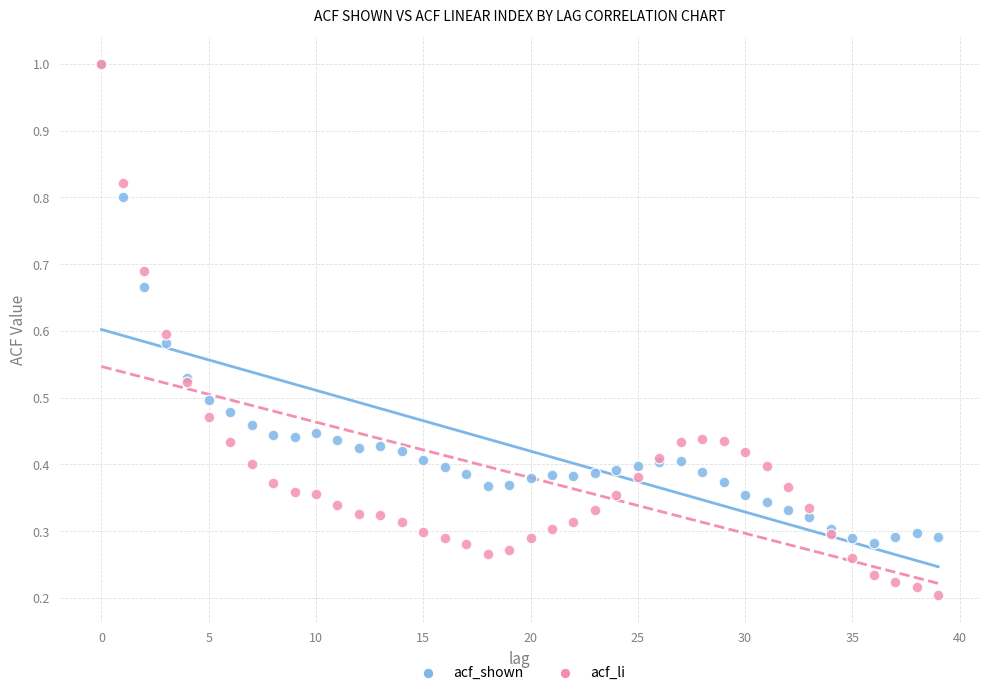

Which series has the largest Y range (max minus min)?

acf_li